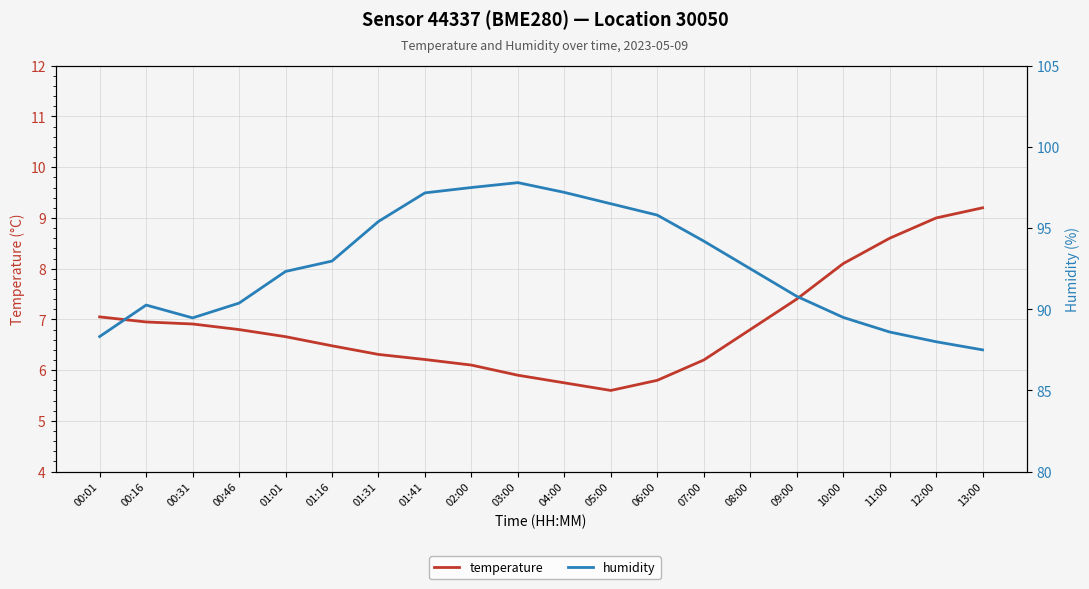

What are all the series names shown in the legend?

temperature, humidity